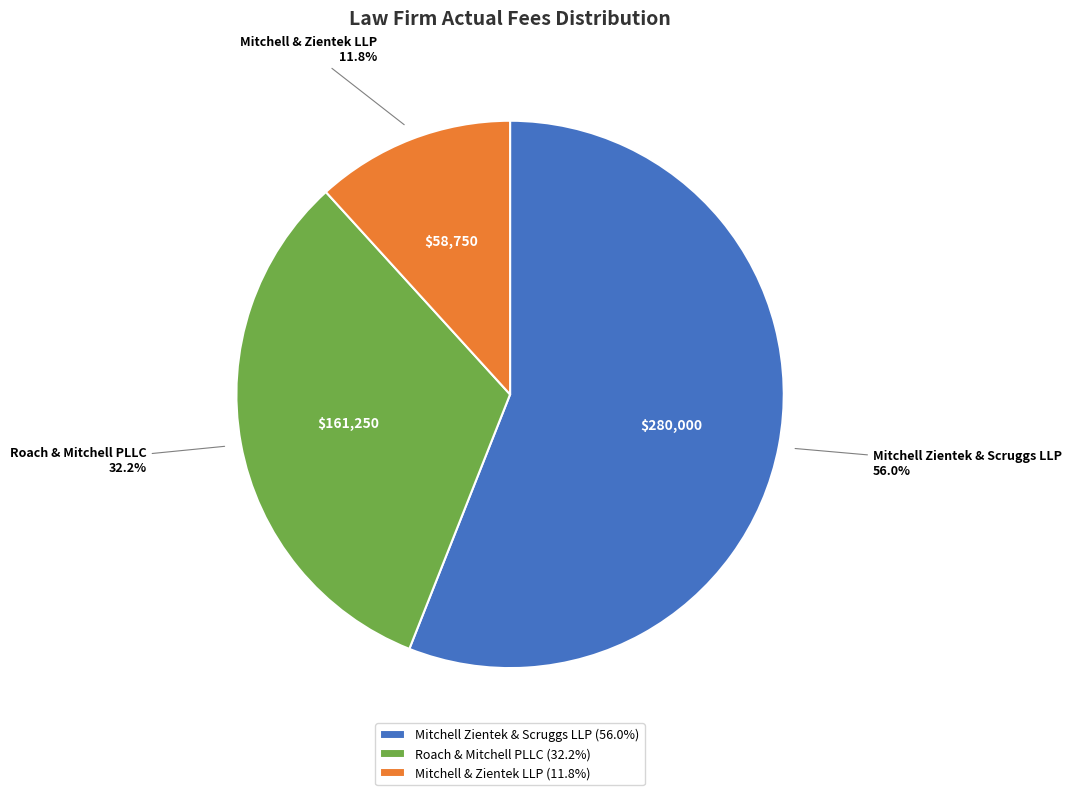

Does Mitchell Zientek & Scruggs LLP account for over 50% of the chart?

Yes